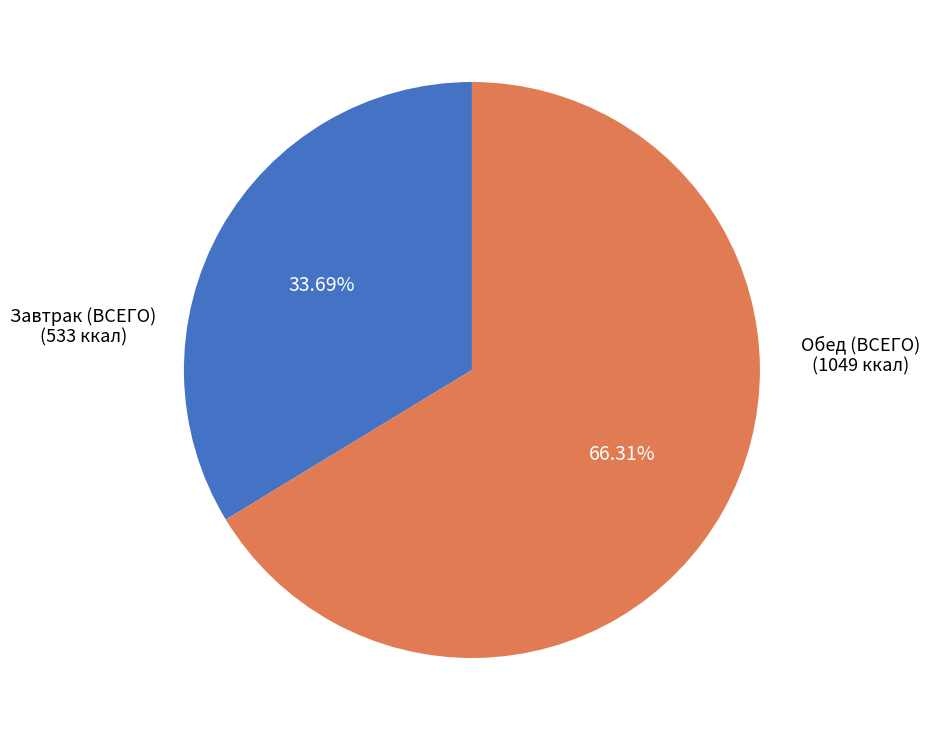

How many segments does this pie chart have?

2